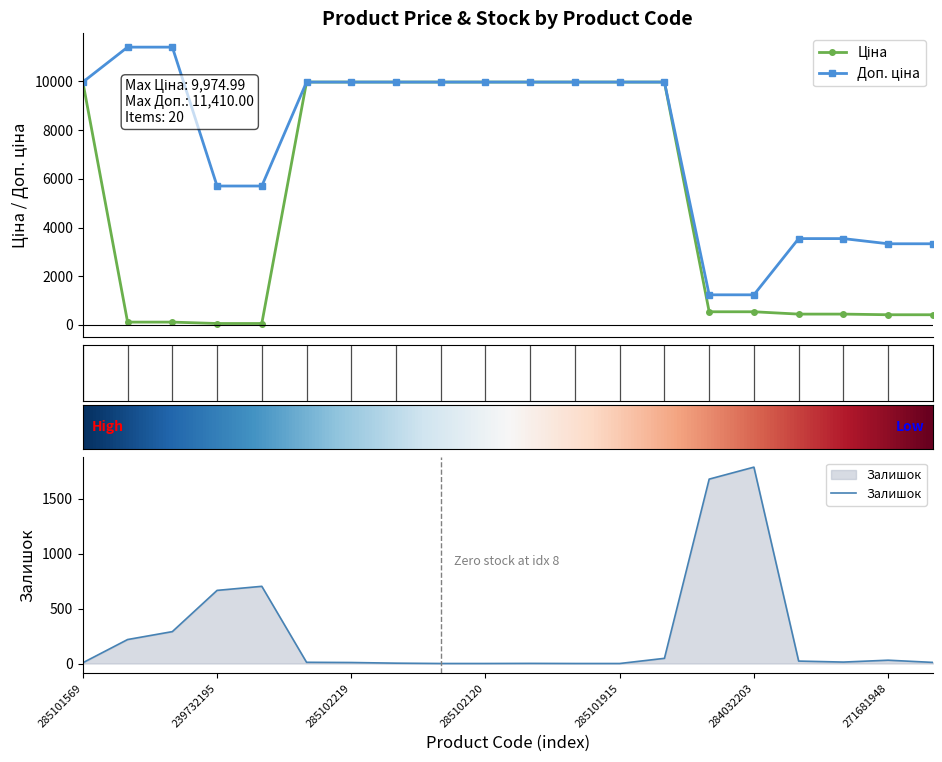

Reading left to right, extract all data points from this chart.

Ціна: 9975.0	114.1	114.1	57.0	57.0	9975.0	9975.0	9975.0	9975.0	9975.0	9975.0	9975.0	9975.0	9975.0	539.0	539.0	443.1	443.1	416.6	416.6
Доп. ціна: 9975.0	11410.0	11410.0	5705.0	5705.0	9975.0	9975.0	9975.0	9975.0	9975.0	9975.0	9975.0	9975.0	9975.0	1235.4	1235.4	3545.0	3545.0	3332.5	3332.5
Залишок: 7.0	218.0	290.0	665.0	702.0	11.0	9.0	3.0	0.0	0.0	1.0	0.0	0.0	47.0	1677.0	1786.0	22.0	13.0	30.0	10.0